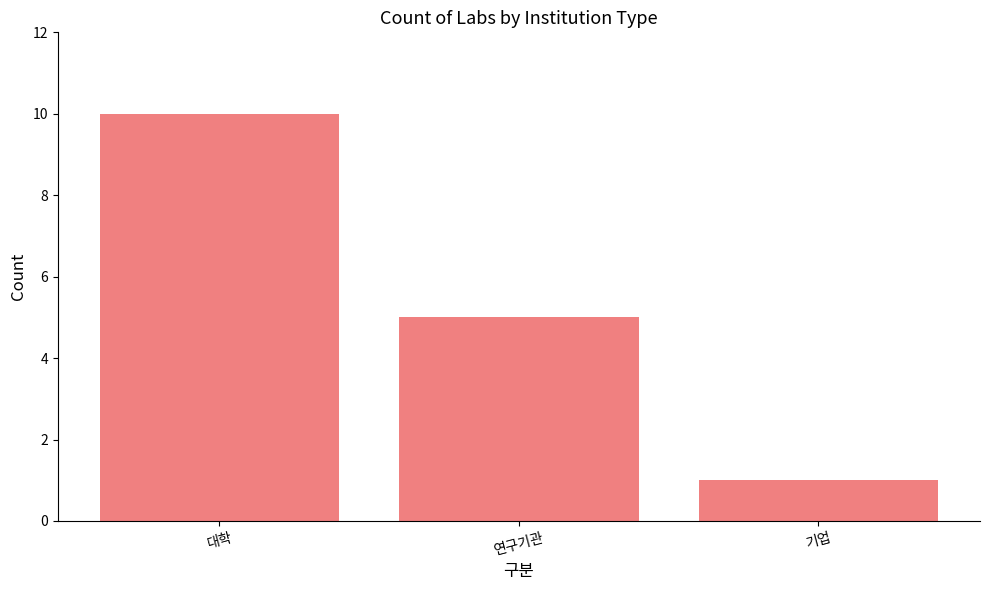

At which category does the chart reach its peak across all series?

대학